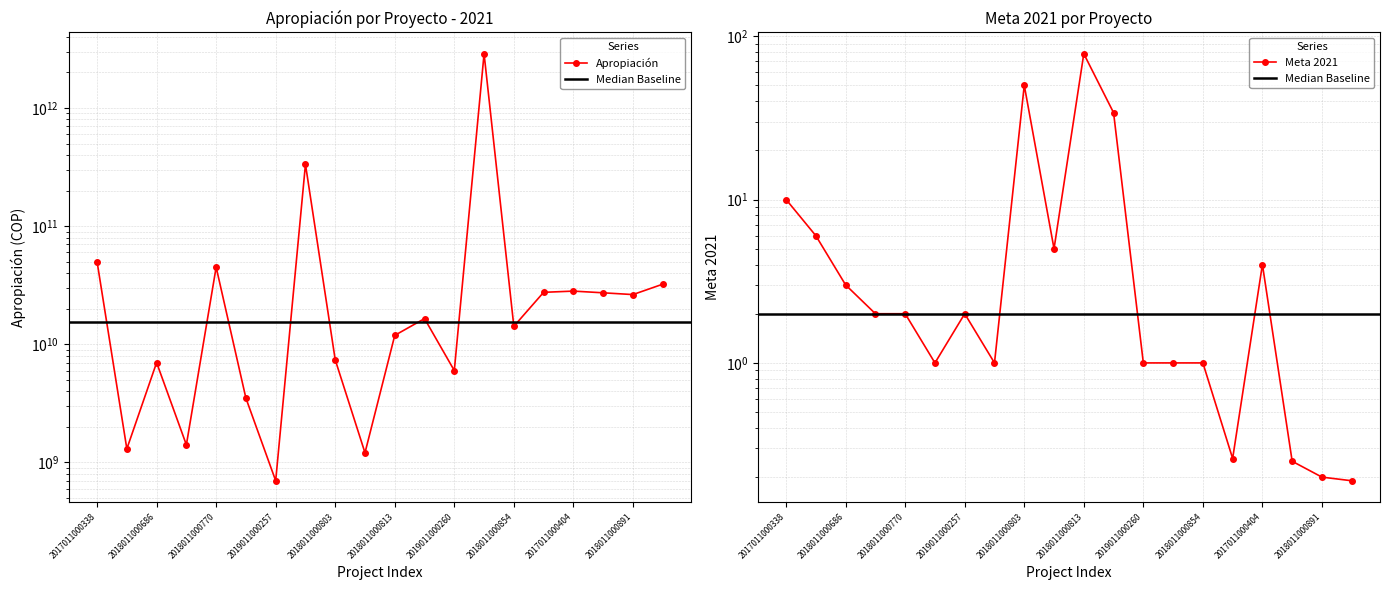

How many interior local valleys does the Apropiacion series have?

7